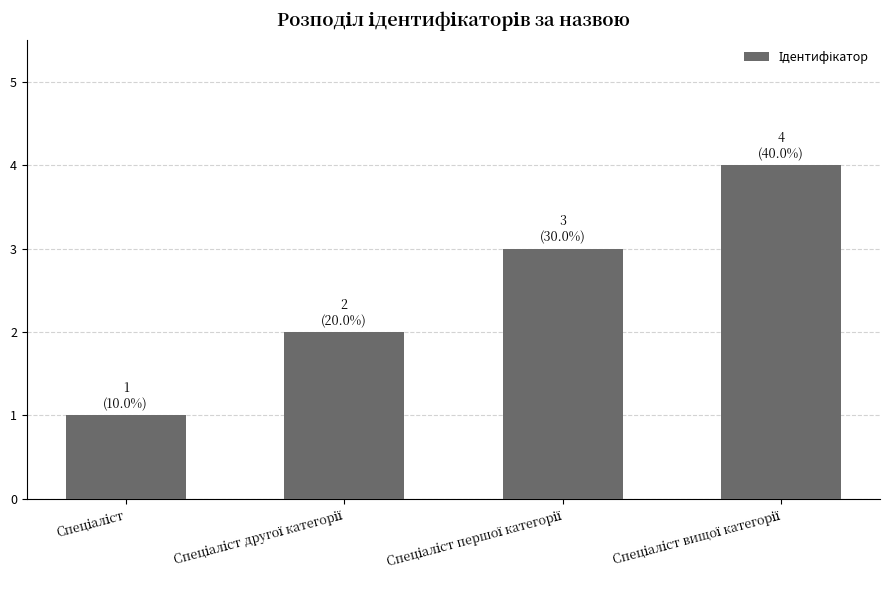

Count the number of categories in the chart.

4